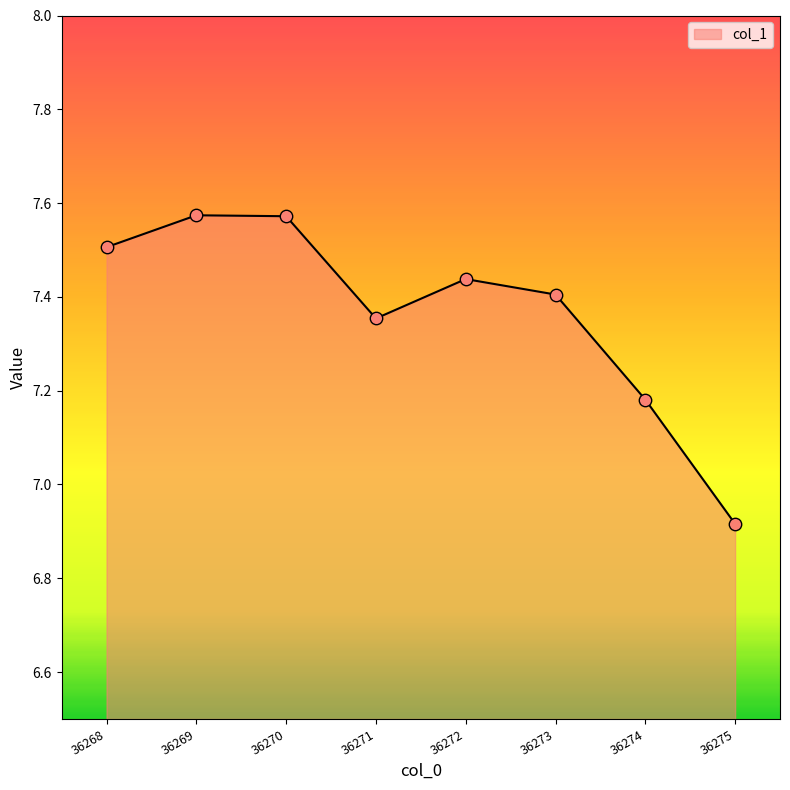

Approximately how many times larger is the value at 36274 compared to 36272?

1.0